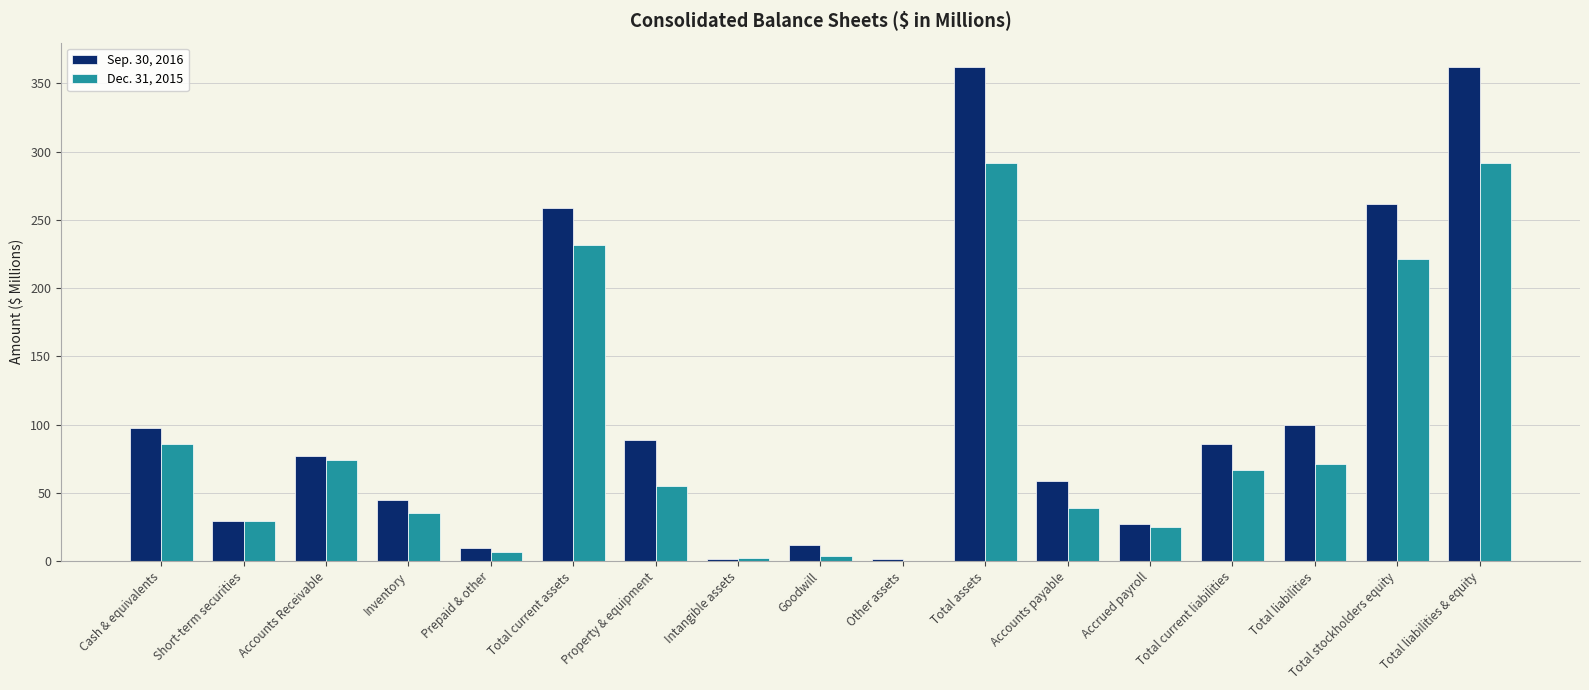

True or false: Dec. 31, 2015 has a value of 8.9 at Short-term securities.

False